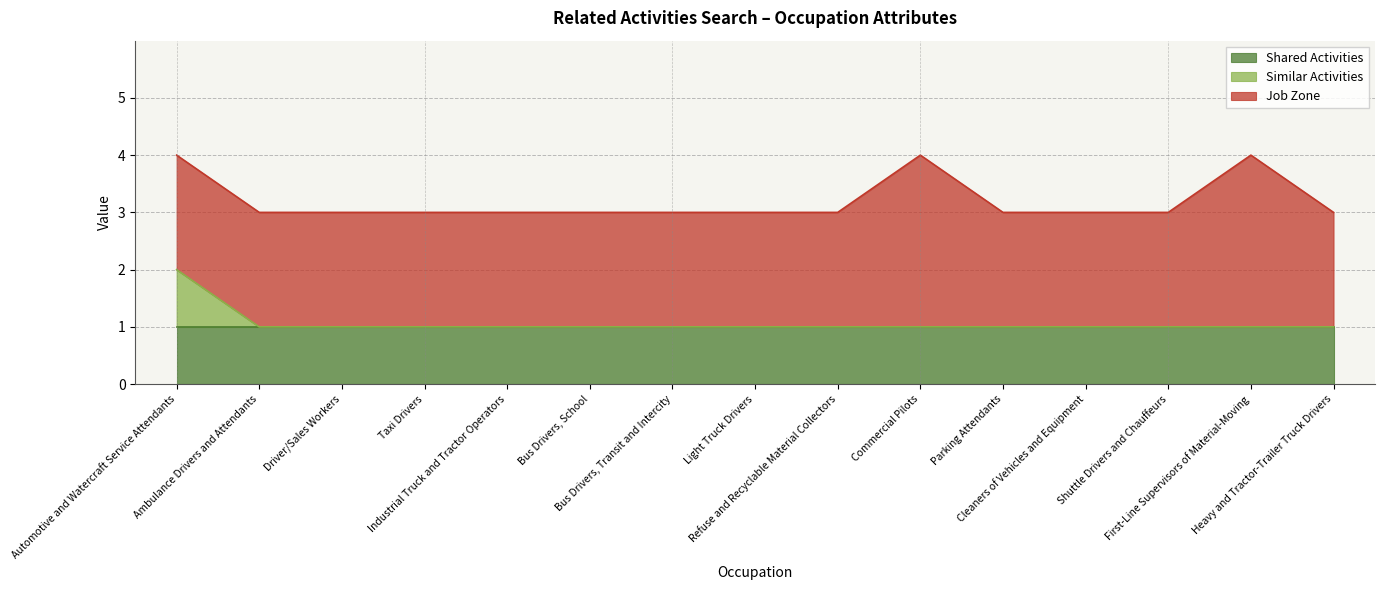

Does the chart display data point markers on the line(s)?

No